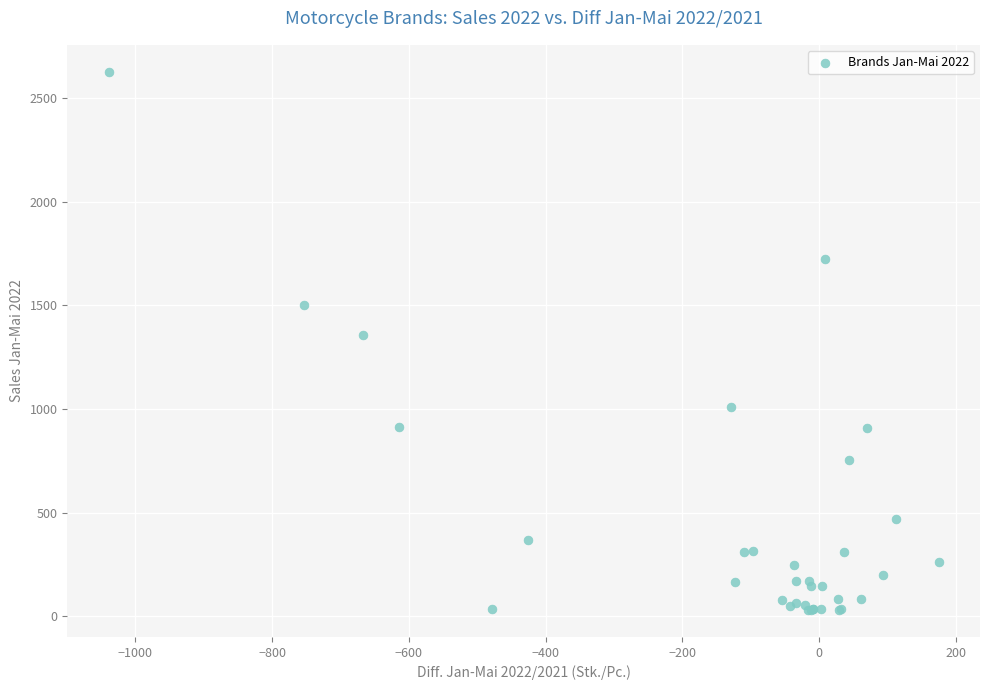

What Y value in the scatter plot is closest to 1329?

1358